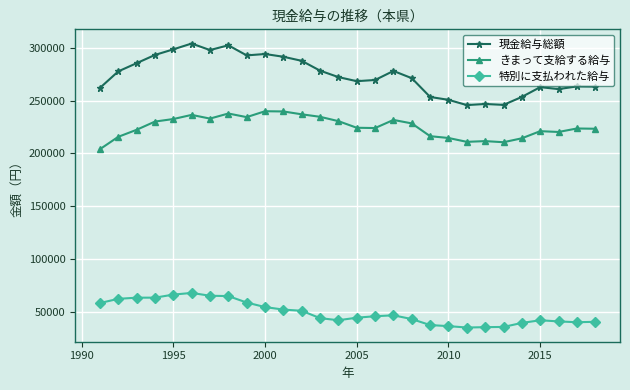

What is the maximum value shown in the chart?

304120